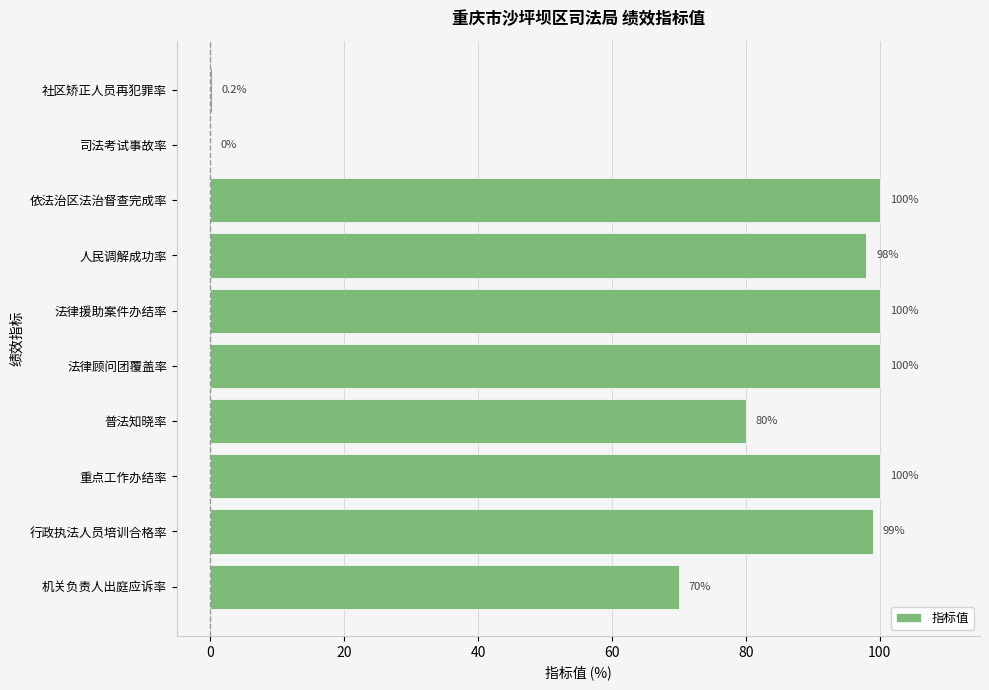

What is the change in value from 法律顾问团覆盖率 to 司法考试事故率?

-100.0